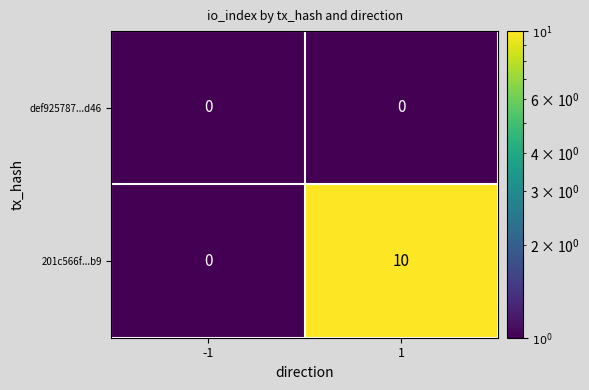

What is the maximum value shown in the chart?

10